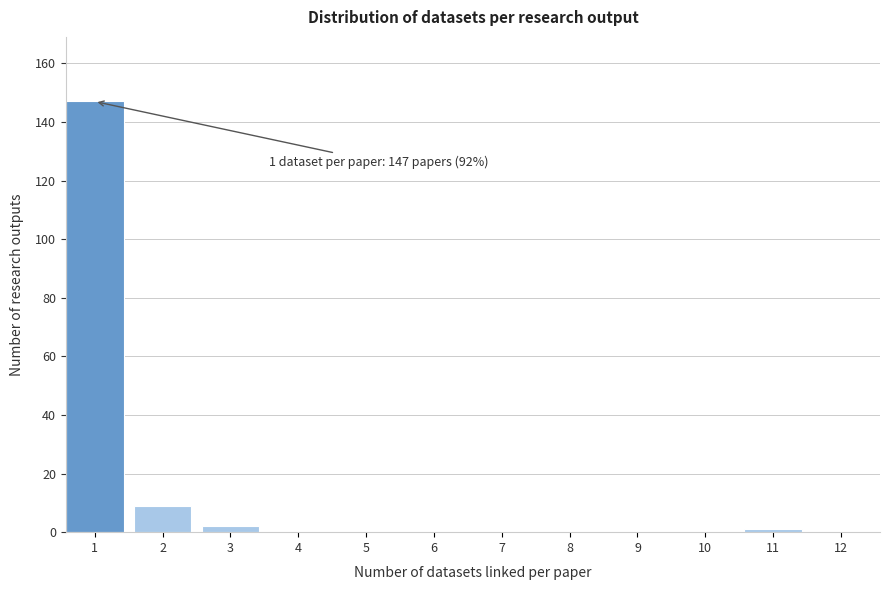

Reading right to left, list all the values displayed in this chart.

12=0	11=1	10=0	9=0	8=0	7=0	6=0	5=0	4=0	3=2	2=9	1=147